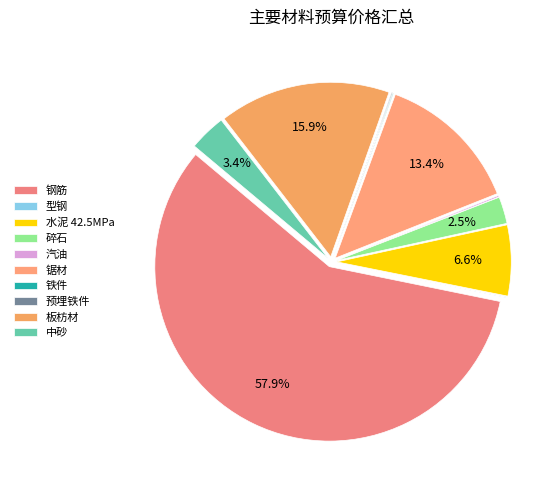

The 板枋材 slice represents 11% of the pie. True or false?

False